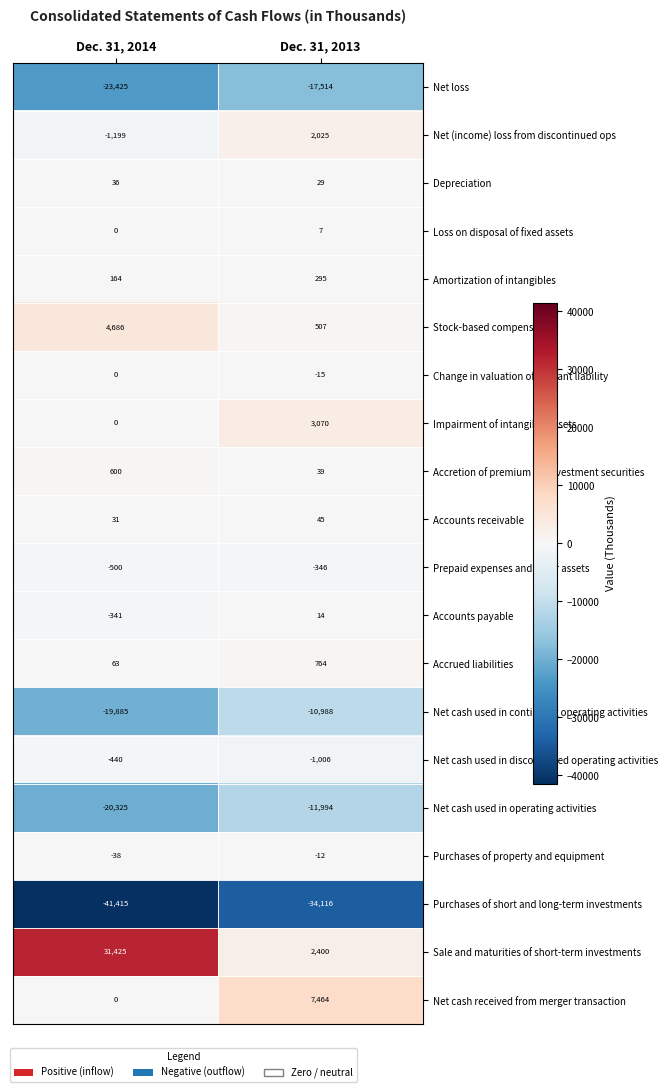

The Loss on disposal of fixed assets series shows 0 at Dec. 31, 2014. True or false?

True